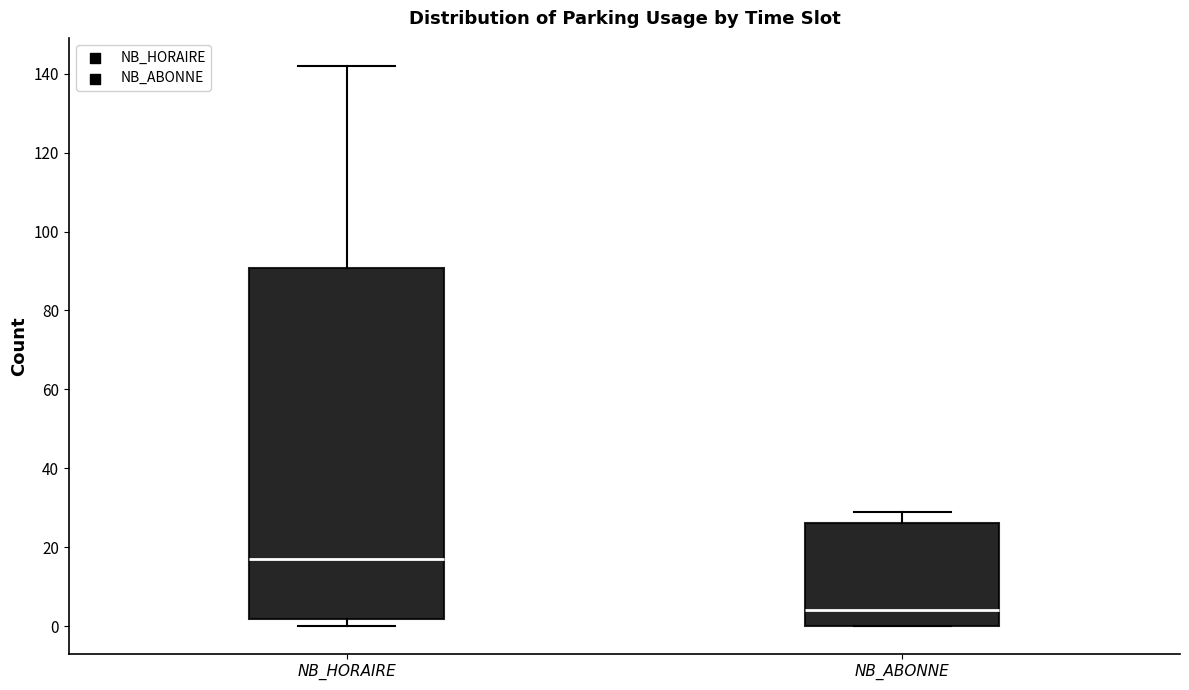

Where is the lower edge of the box for NB_ABONNE on the y-axis? The values are not printed on the chart, so give them approximately, as read against the axis.

0